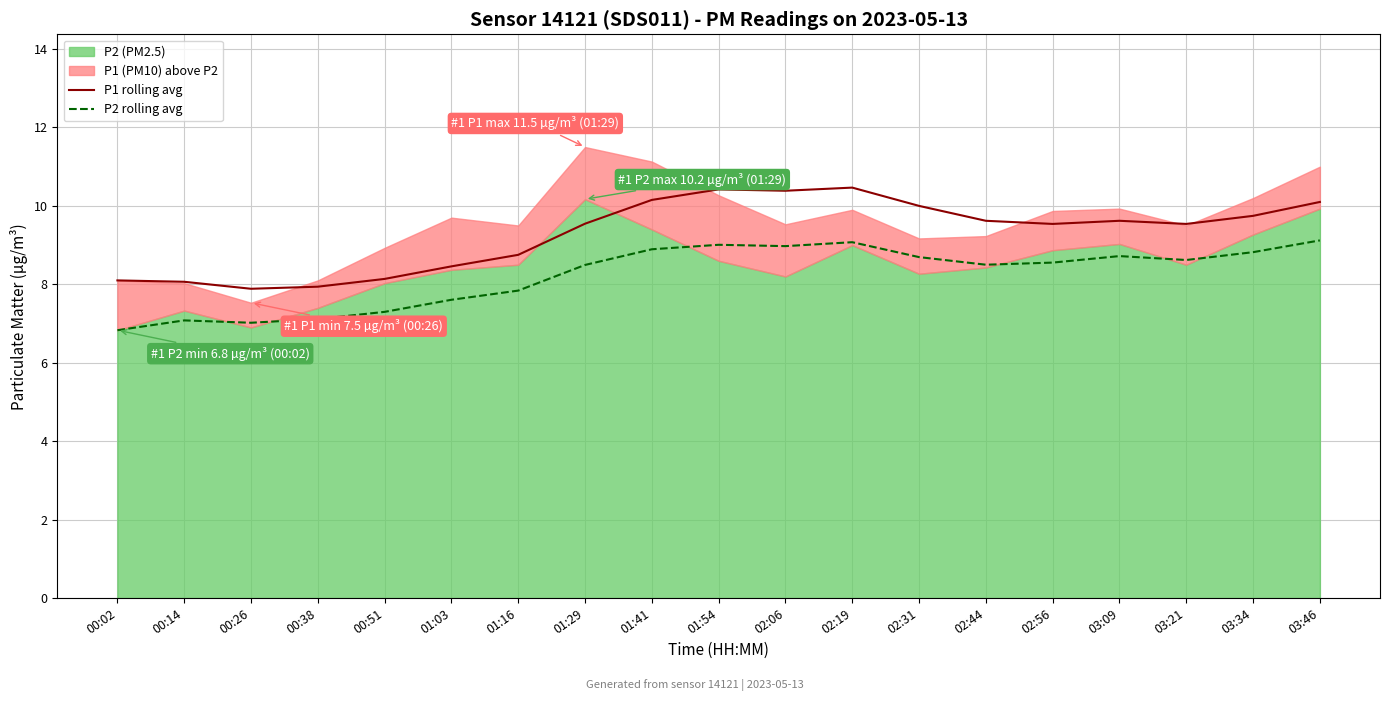

Count the number of categories in the chart.

19